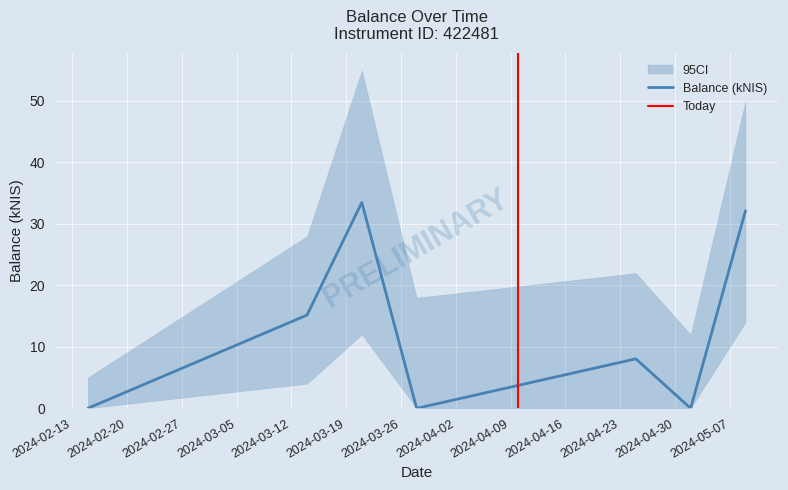

How many lines are shown in the chart?

1